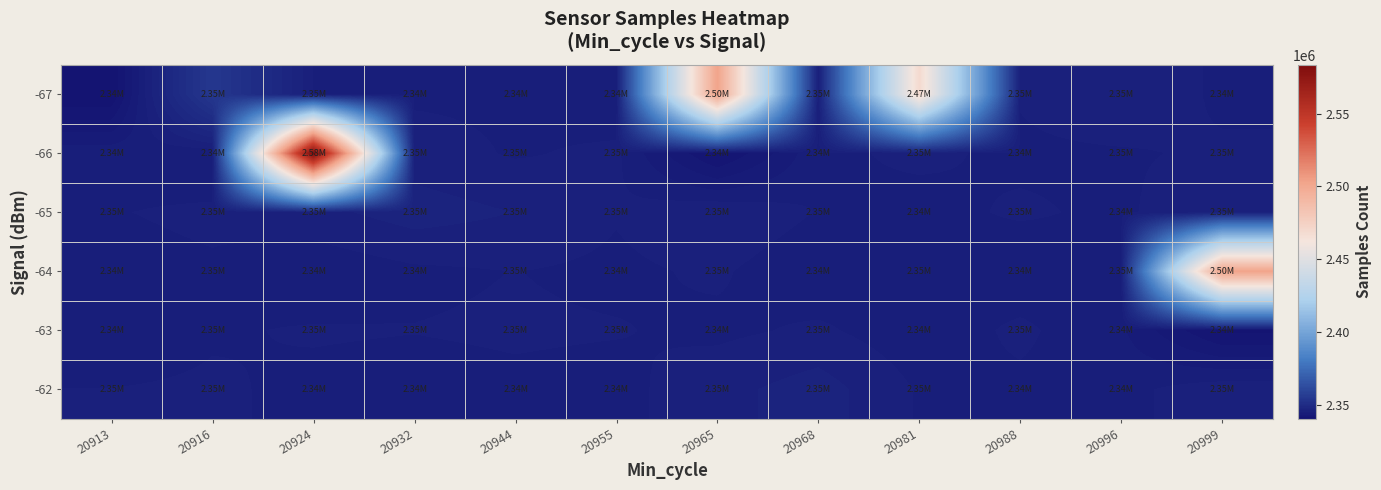

What is the spread (max minus min) of values at 20924?

239084